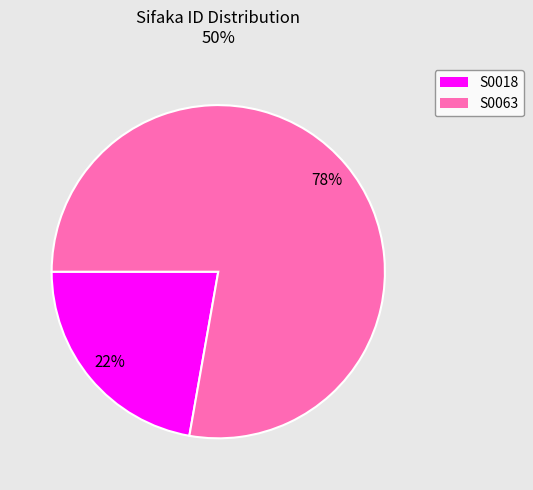

To the nearest percent, what is the difference between the largest and smallest slice percentages?

56%